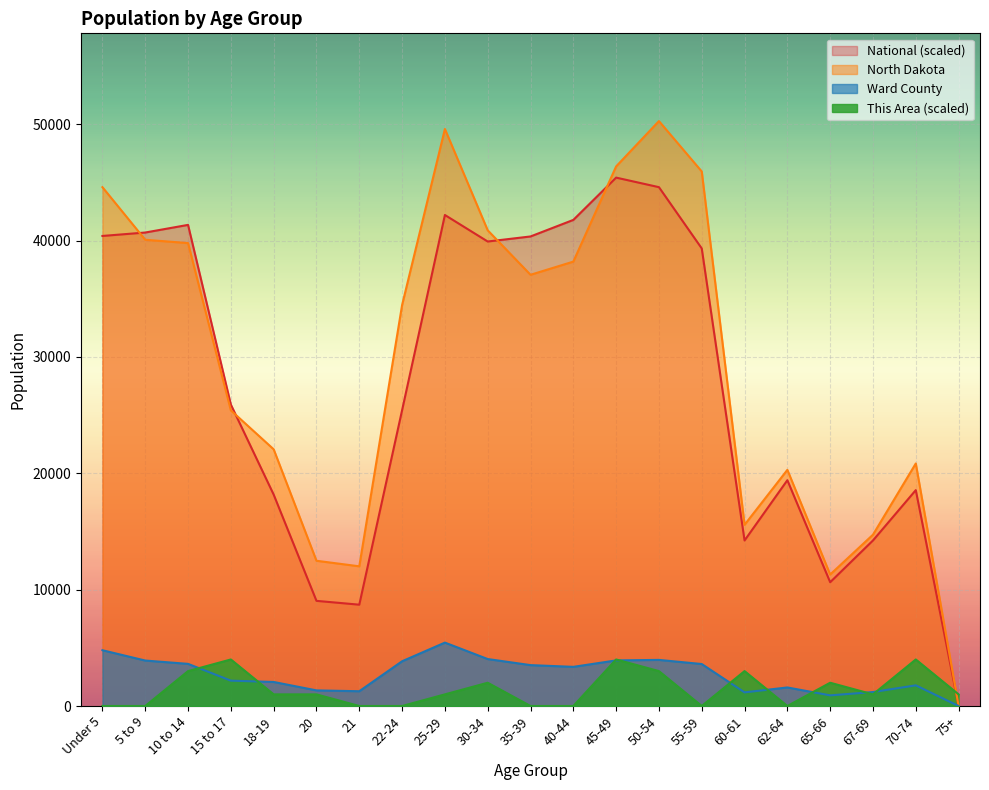

Between 22-24 and 30-34, which series saw the biggest shift?

National (scaled)